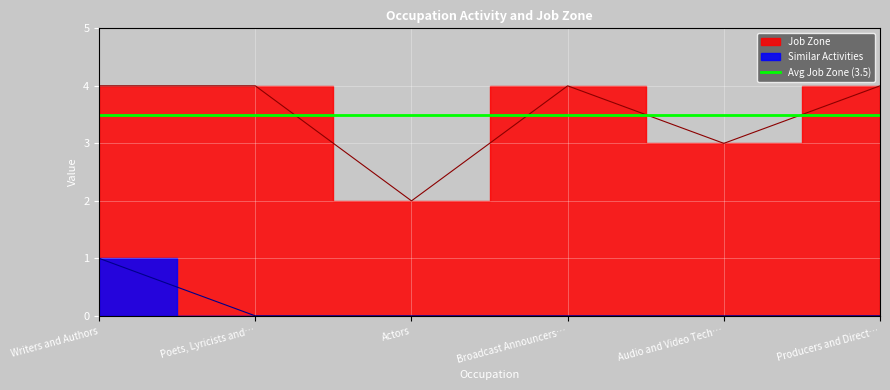

What is the average value of the Job Zone series?

4